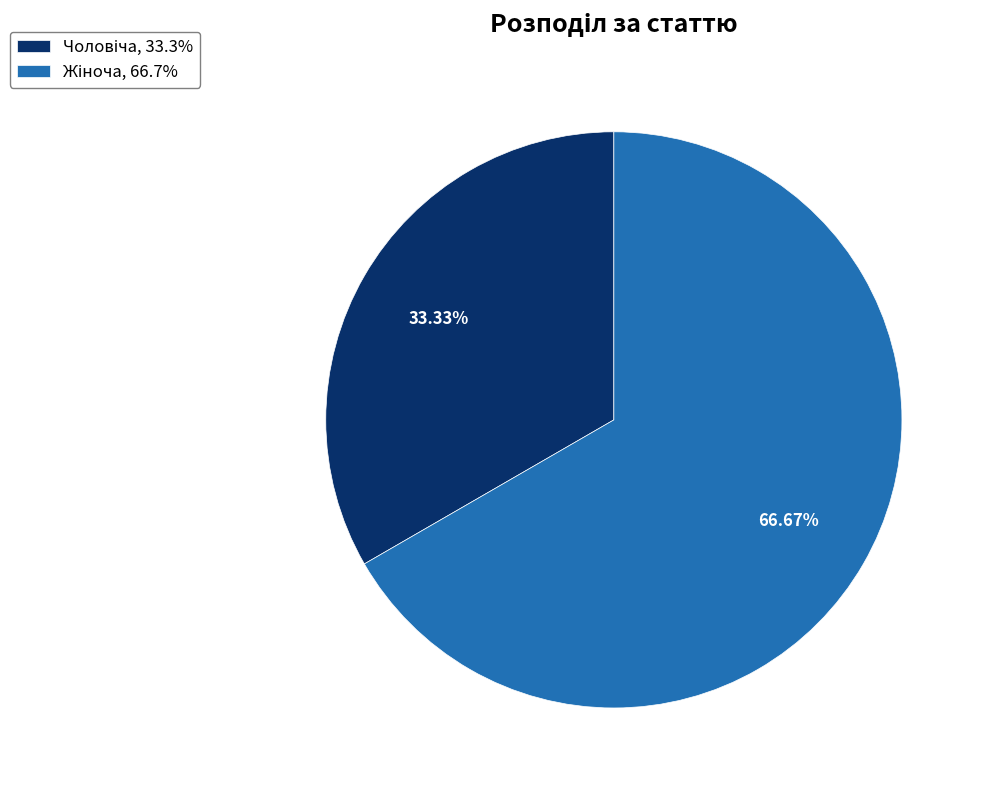

Is there a majority slice in this chart?

Yes